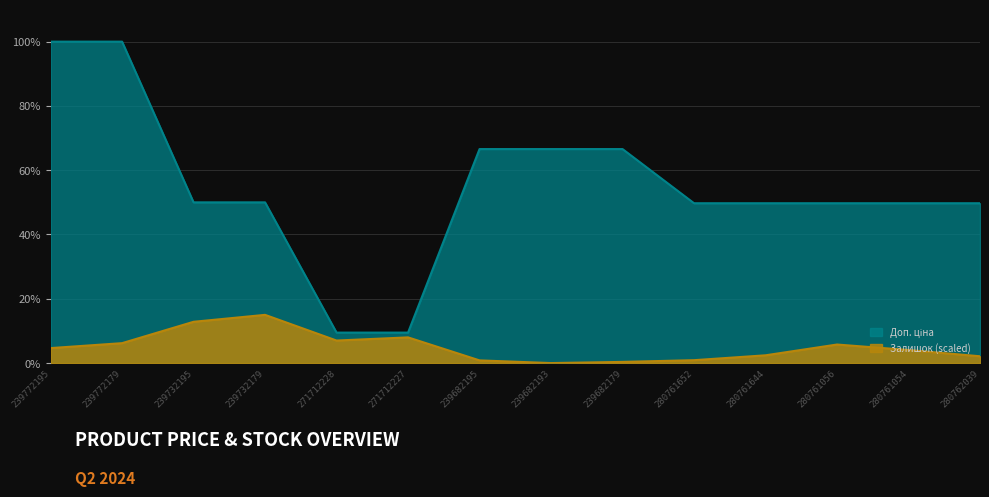

At which label does Доп. ціна first exceed 50?

239772195